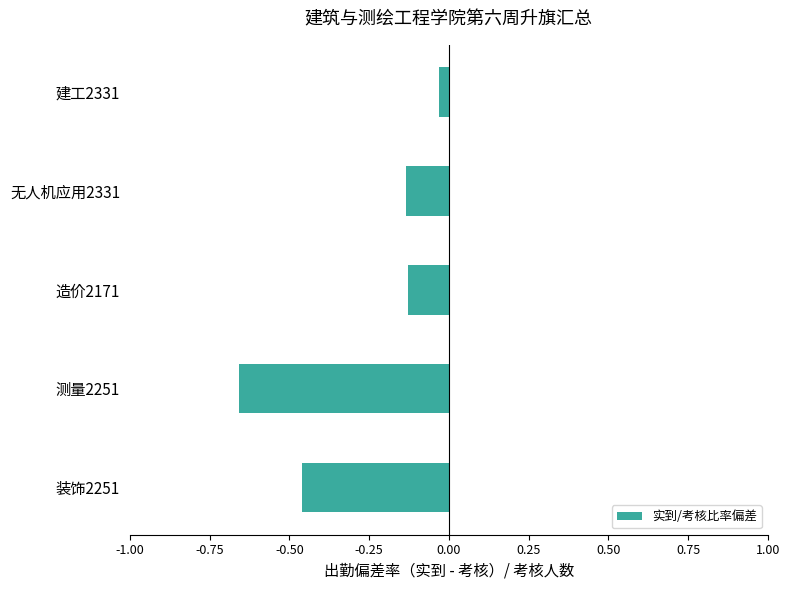

True or false: the data shows -0.2 at 装饰2251.

False